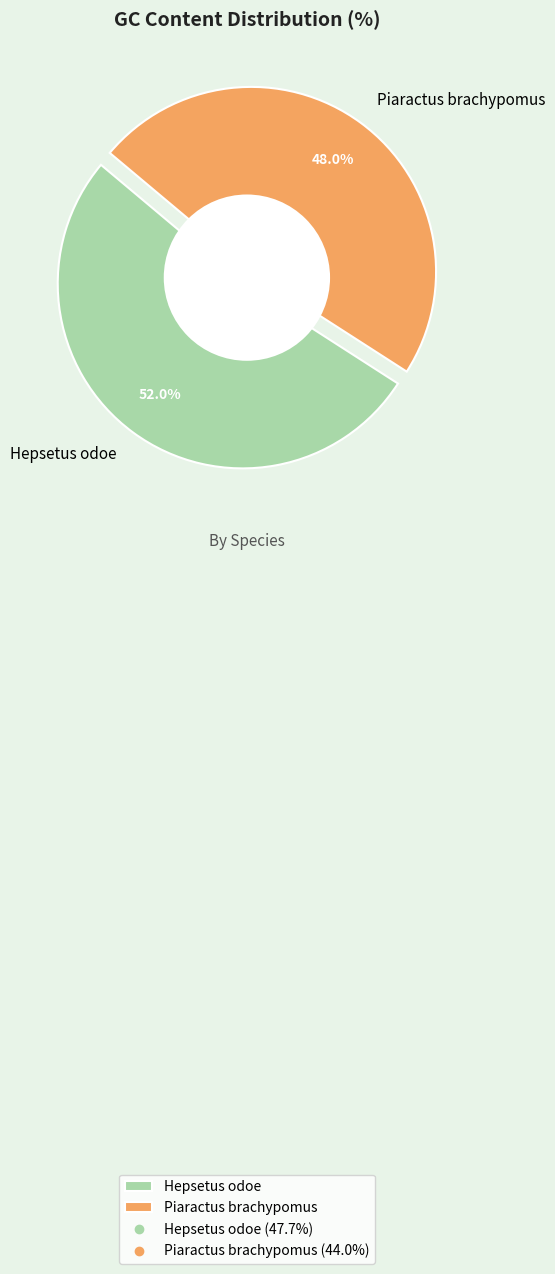

How many slices are in this pie chart?

2